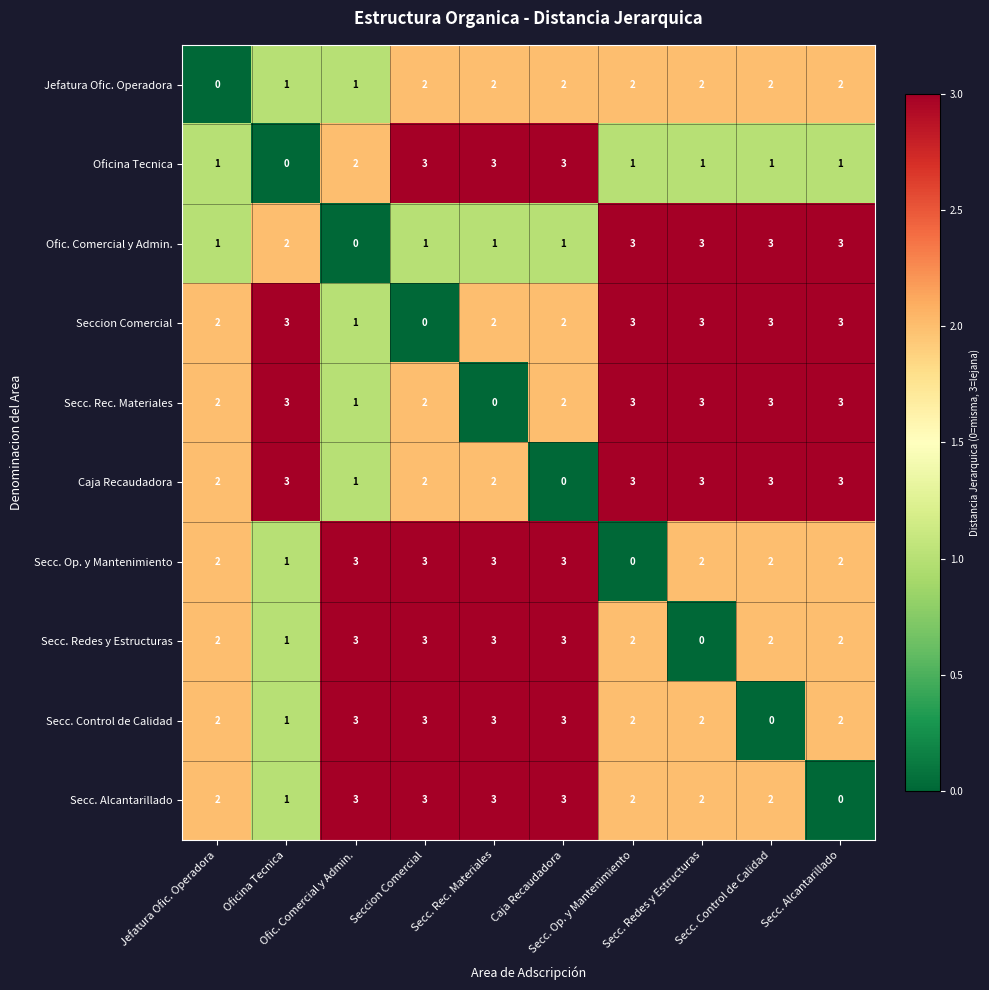

What is the spread (max minus min) of values at Secc. Control de Calidad?

3